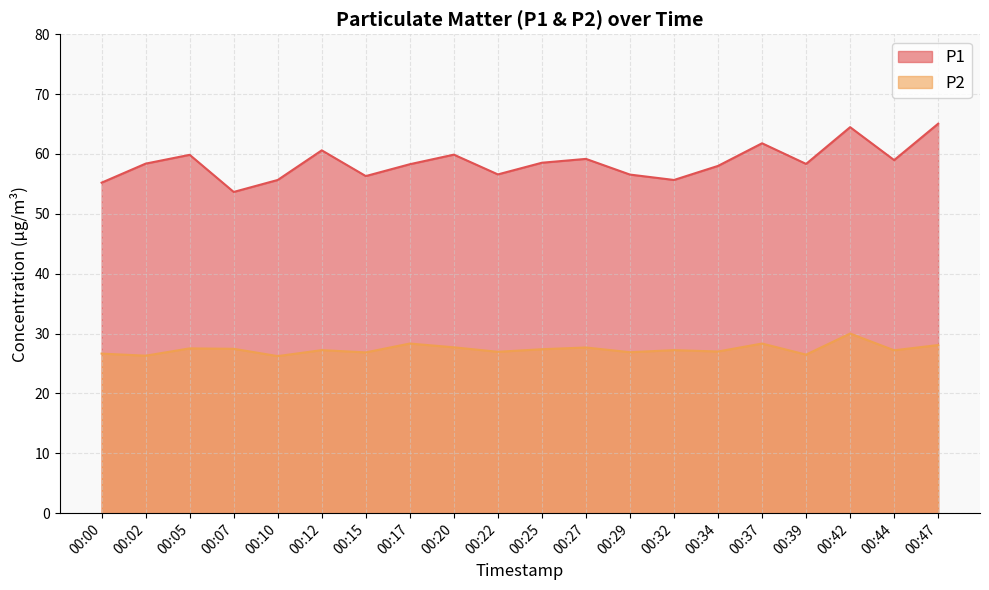

At which category is the sum across all series the highest?

00:42